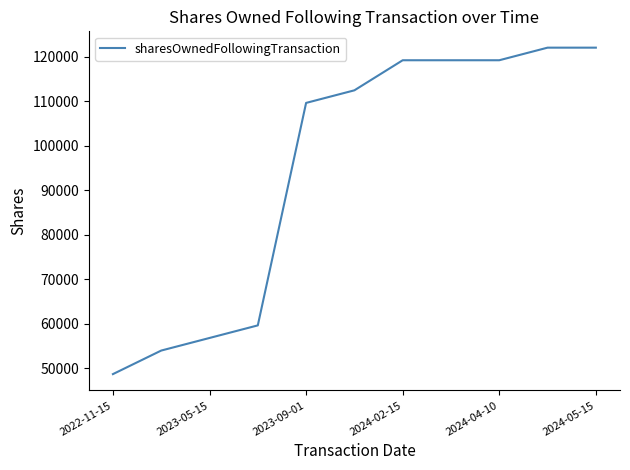

What is the greatest value displayed?

122009